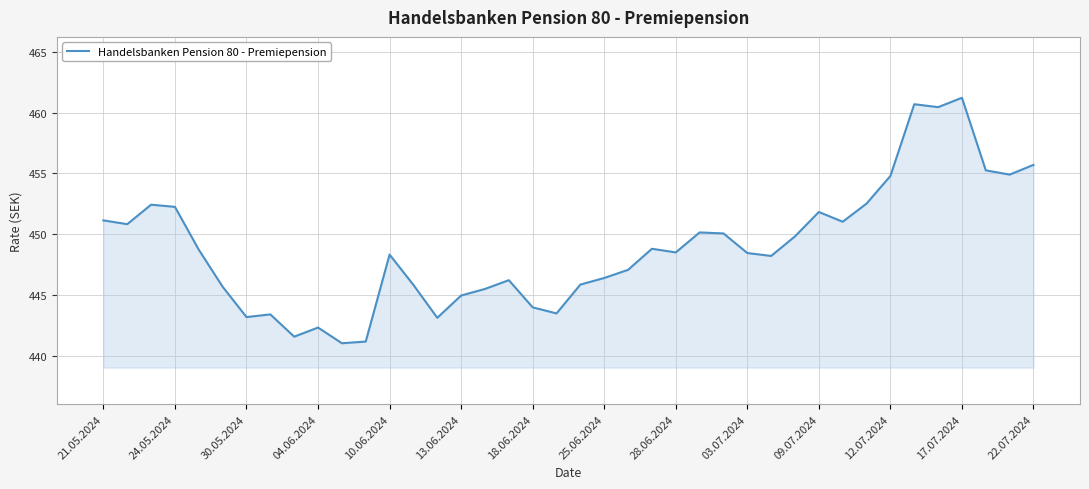

What is the difference between the maximum and minimum values?

20.2